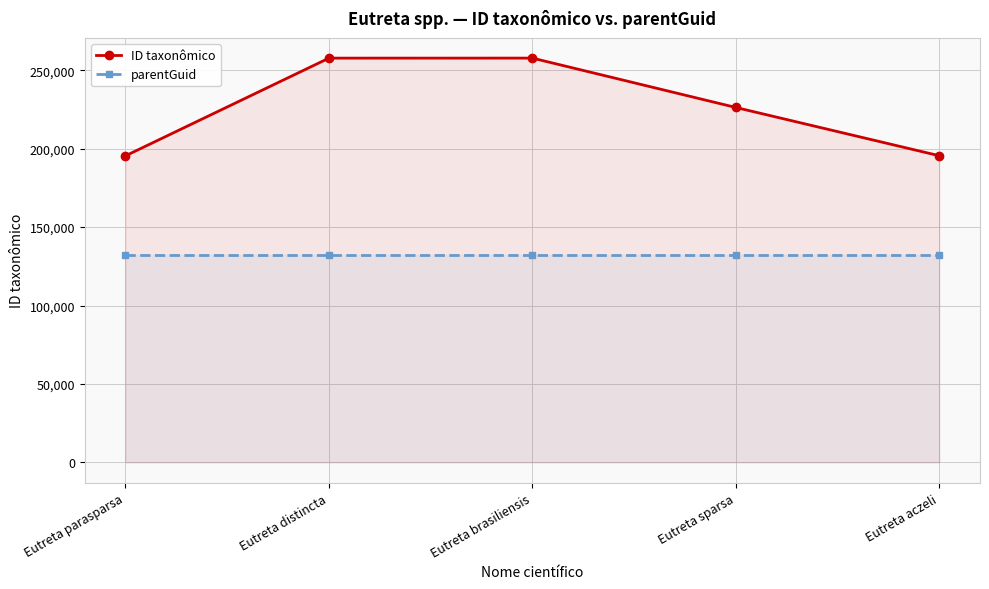

What is the average value of the parentGuid series?

131957